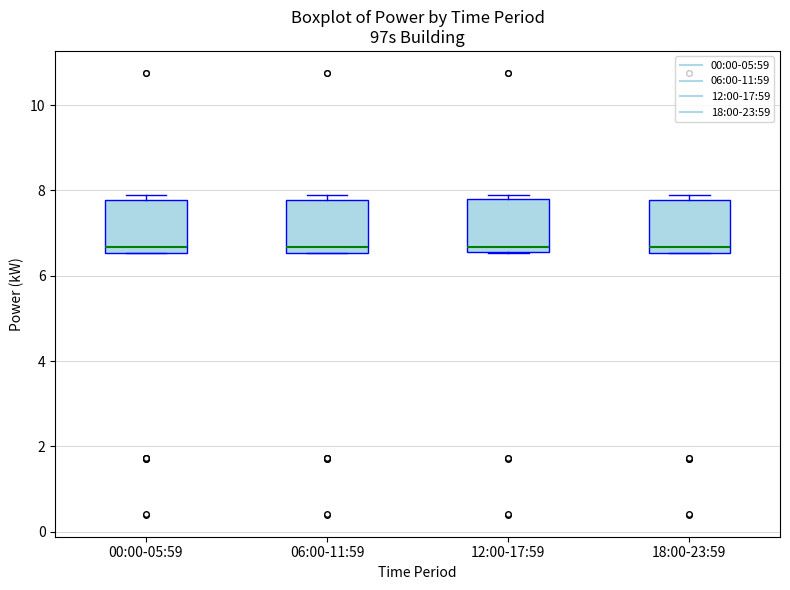

Where is the upper edge of the box for 12:00-17:59 on the y-axis? The values are not printed on the chart, so give them approximately, as read against the axis.

7.8